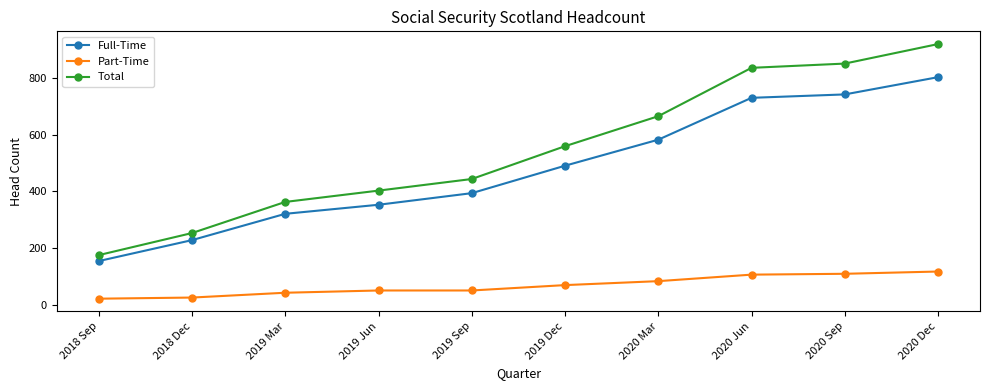

Which series has the largest total across all categories?

Total